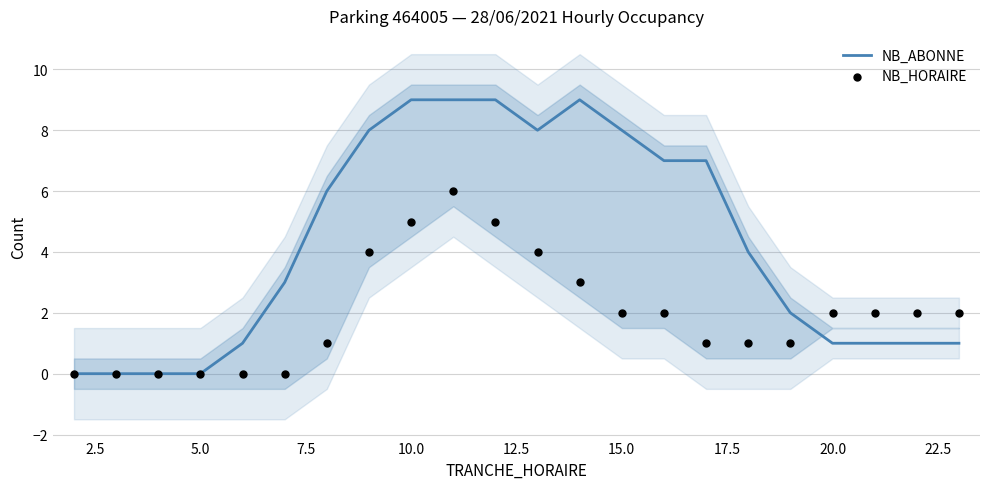

What are all the series names shown in the legend?

NB_ABONNE, NB_HORAIRE